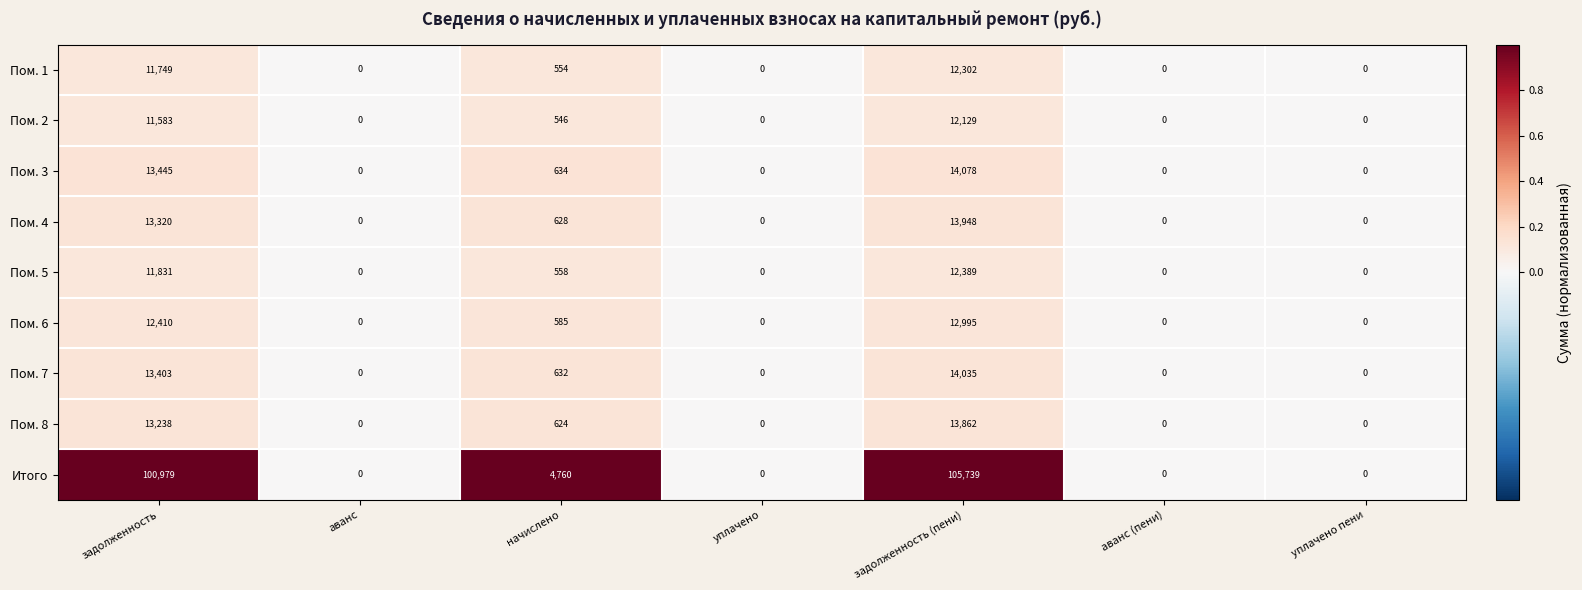

The value of Пом. 5 at уплачено пени is 0. True or false?

True